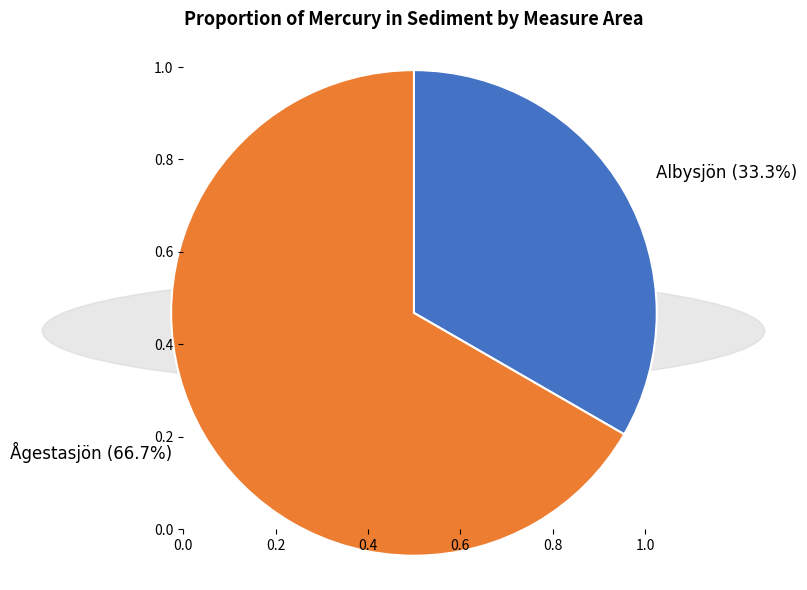

Combined, what portion of the pie is Ågestasjön and Albysjön?

100.0%